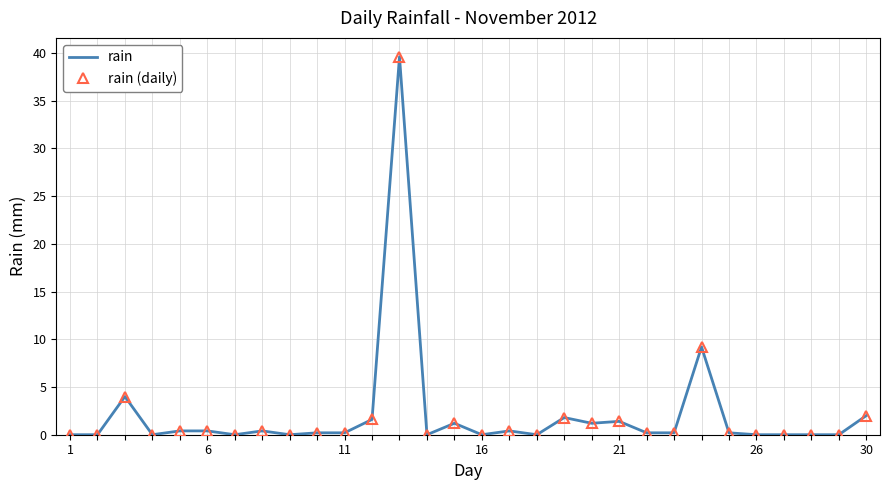

Reading left to right, transcribe all the data shown in this chart.

rain: 0.0	0.0	4.0	0.0	0.4	0.4	0.0	0.4	0.0	0.2	0.2	1.6	39.6	0.0	1.2	0.0	0.4	0.0	1.8	1.2	1.4	0.2	0.2	9.2	0.2	0.0	0.0	0.0	0.0	2.0
rain (daily): 0.0	0.0	4.0	0.0	0.4	0.4	0.0	0.4	0.0	0.2	0.2	1.6	39.6	0.0	1.2	0.0	0.4	0.0	1.8	1.2	1.4	0.2	0.2	9.2	0.2	0.0	0.0	0.0	0.0	2.0